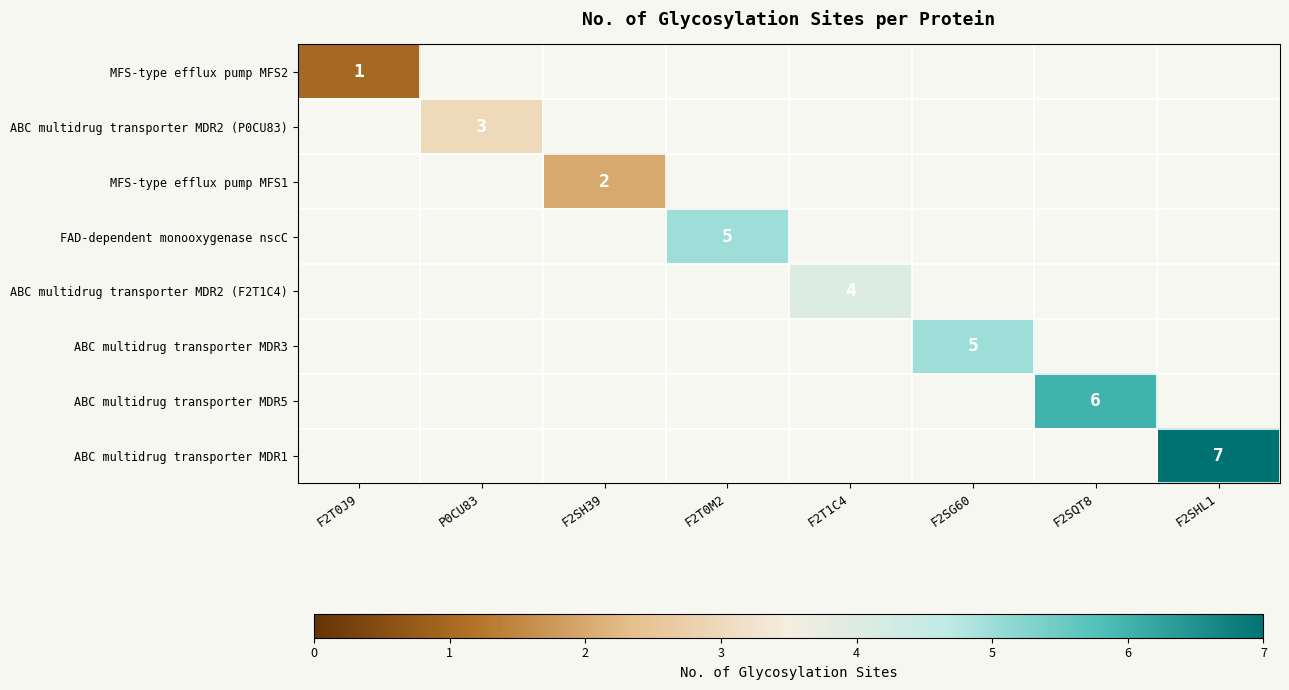

The value of ABC multidrug transporter MDR1 at F2SHL1 is 7. True or false?

True